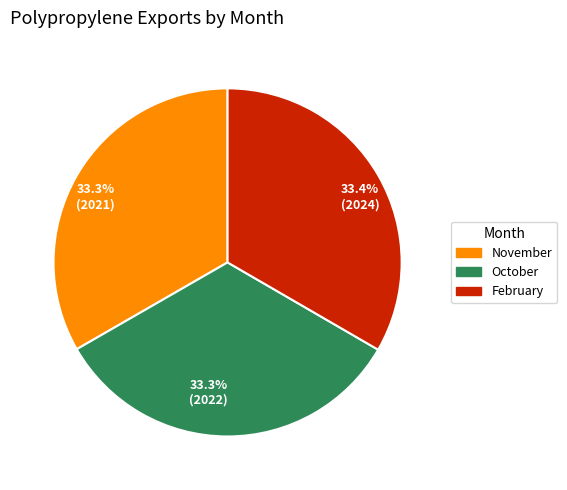

Approximately how many times larger is the value at 33.3% (2021) compared to 33.4% (2024)?

1.0